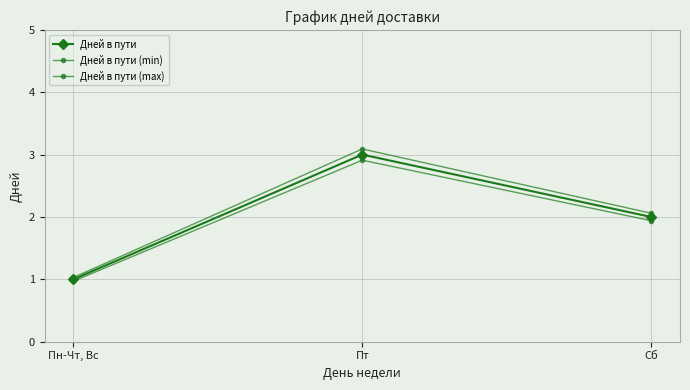

Rank the series by their maximum value, from lowest to highest.

Дней в пути (min), Дней в пути, Дней в пути (max)